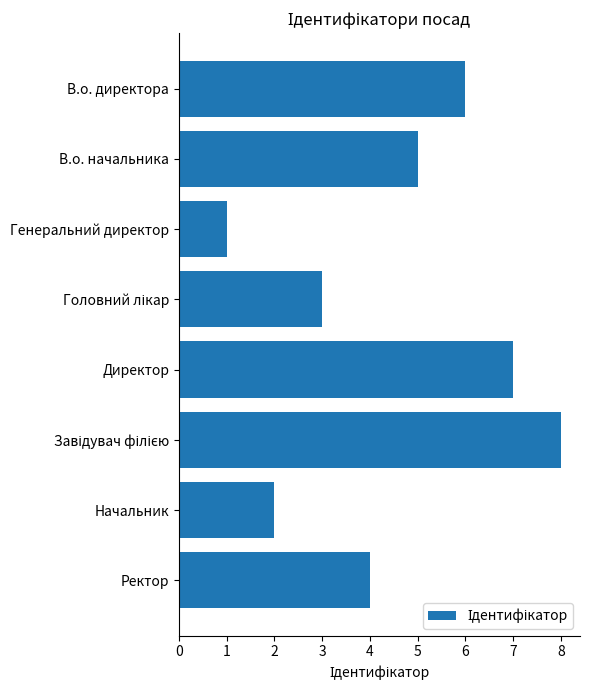

Count the values in the range 3 to 7.

5